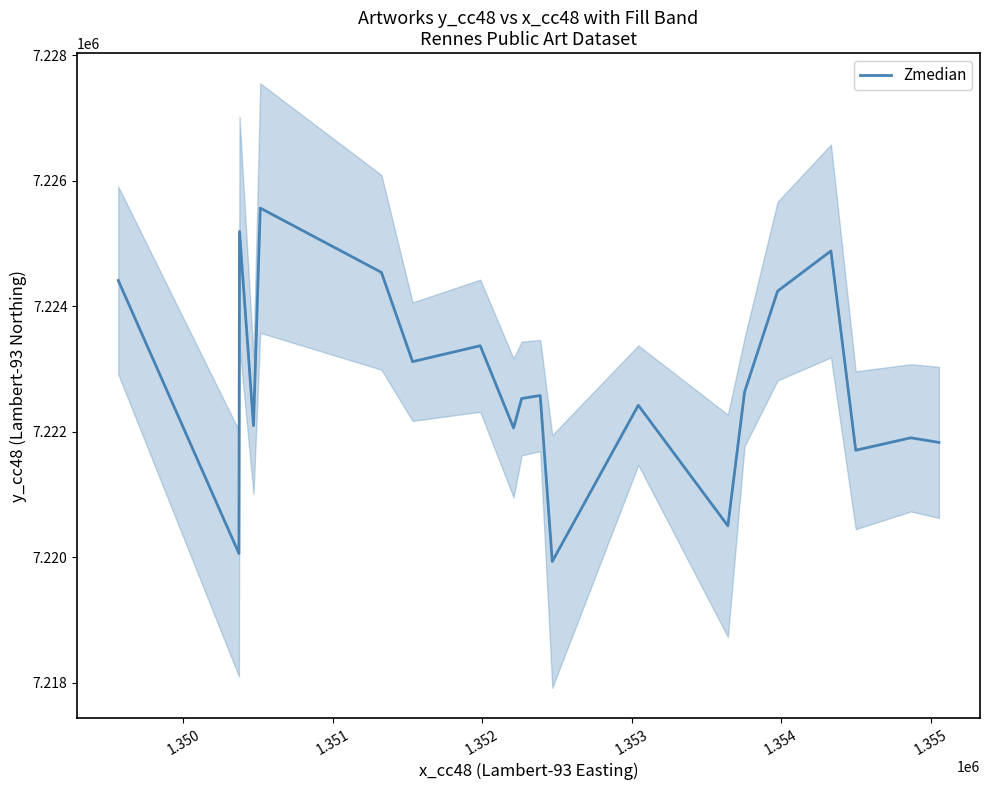

How many data points are above 7222577?

10